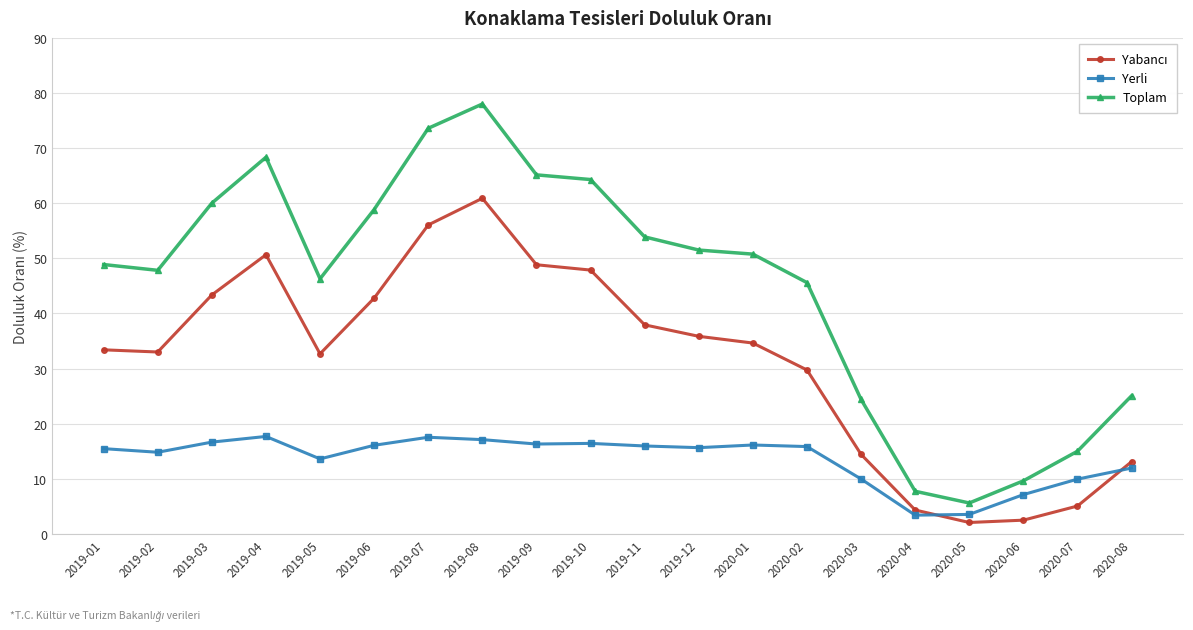

How many interior local valleys does the Toplam series have?

3